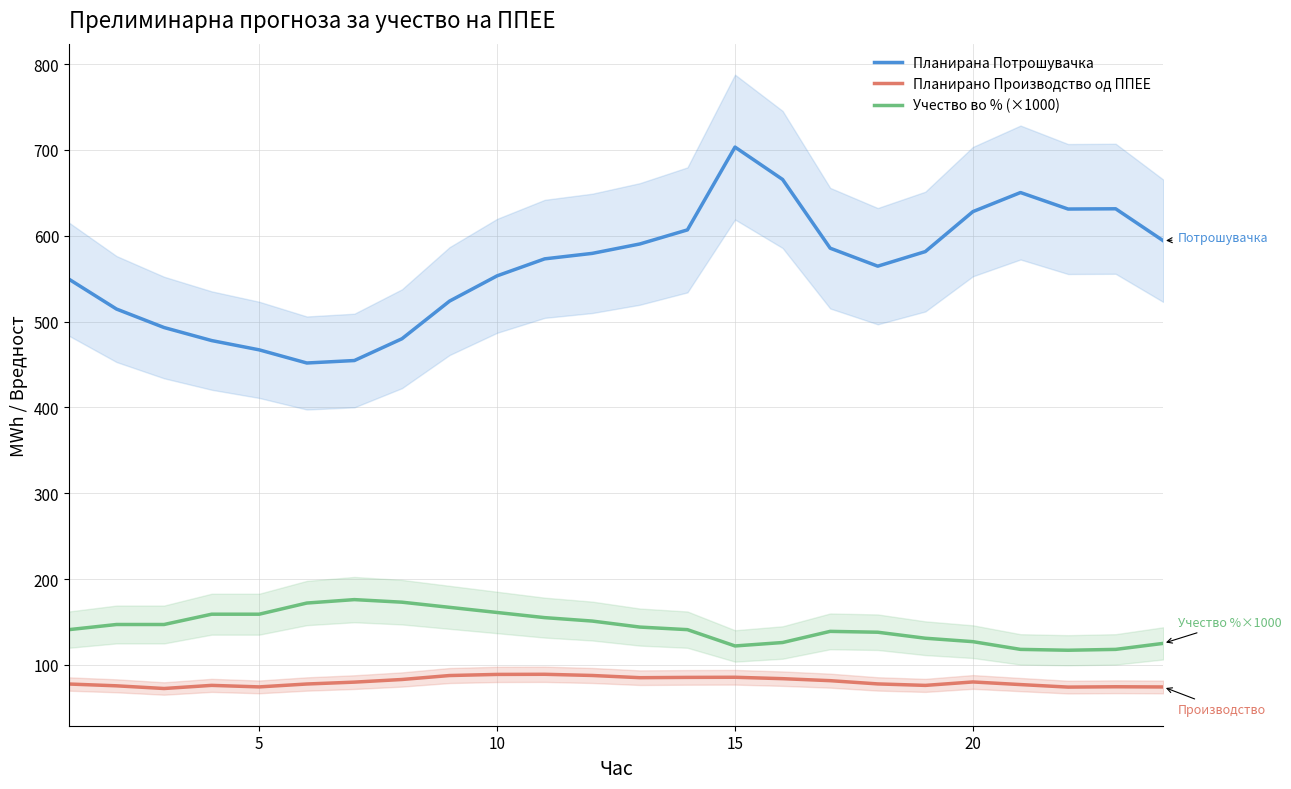

True or false: Учество во % (×1000) and Планирано Производство од ППЕЕ cross at least once.

False